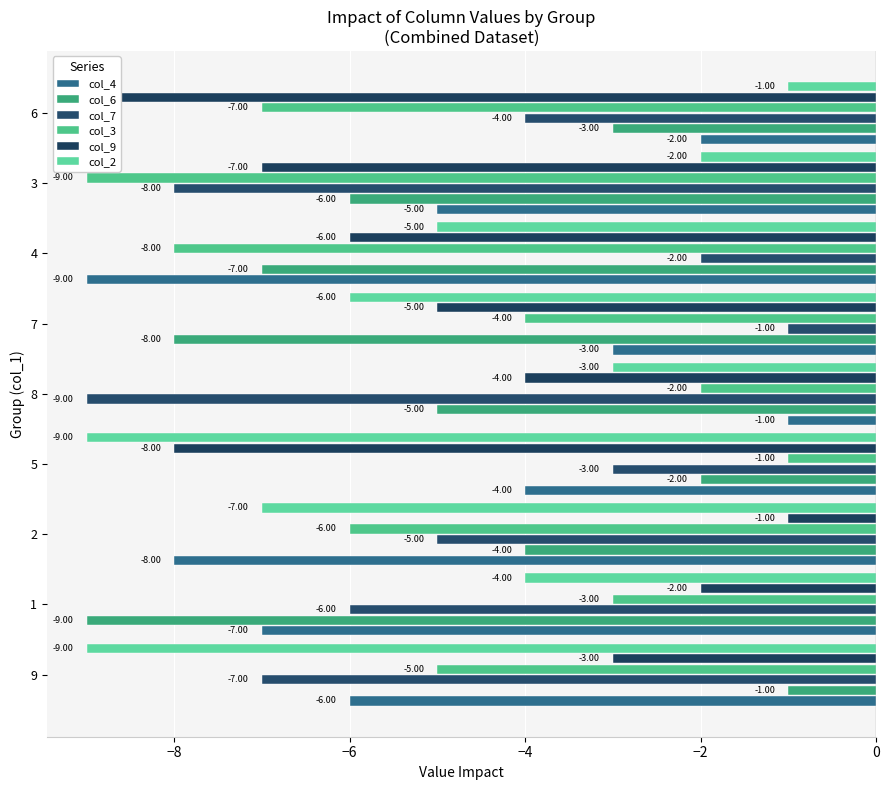

What is the label of the 5th bar from the left?

8